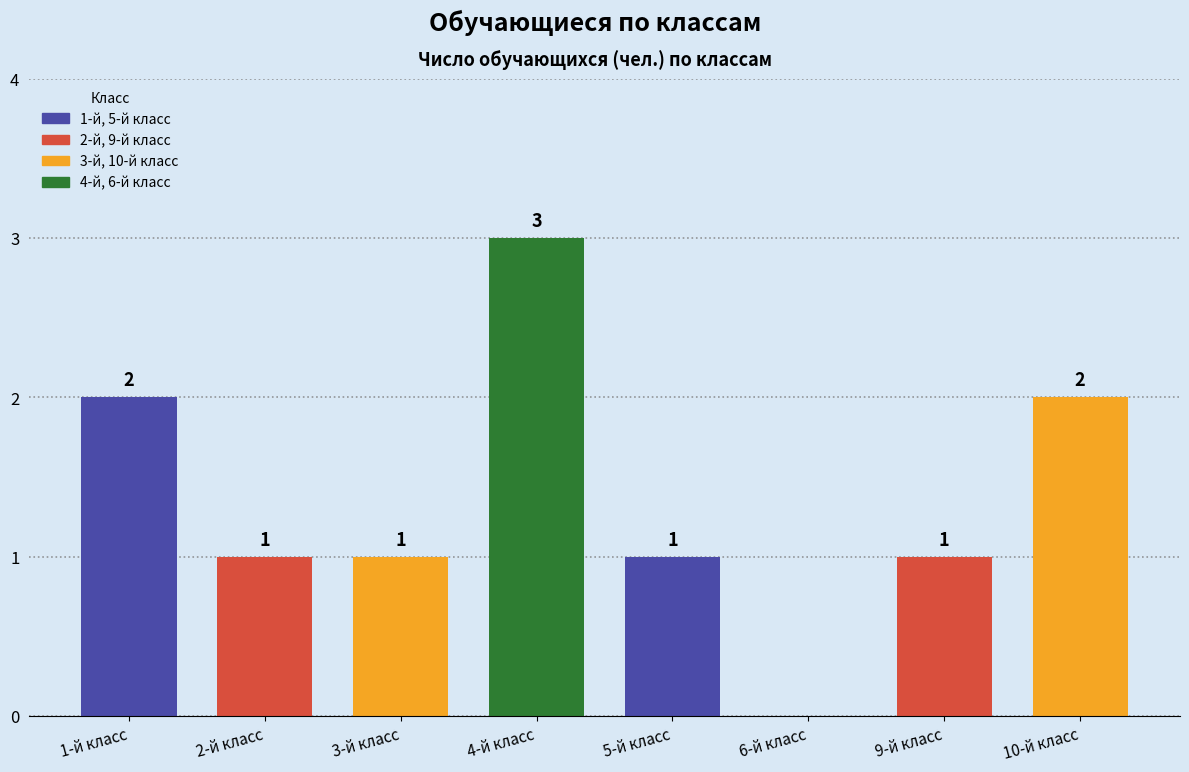

Reading left to right, list all the values displayed in this chart.

2	1	1	3	1	0	1	2